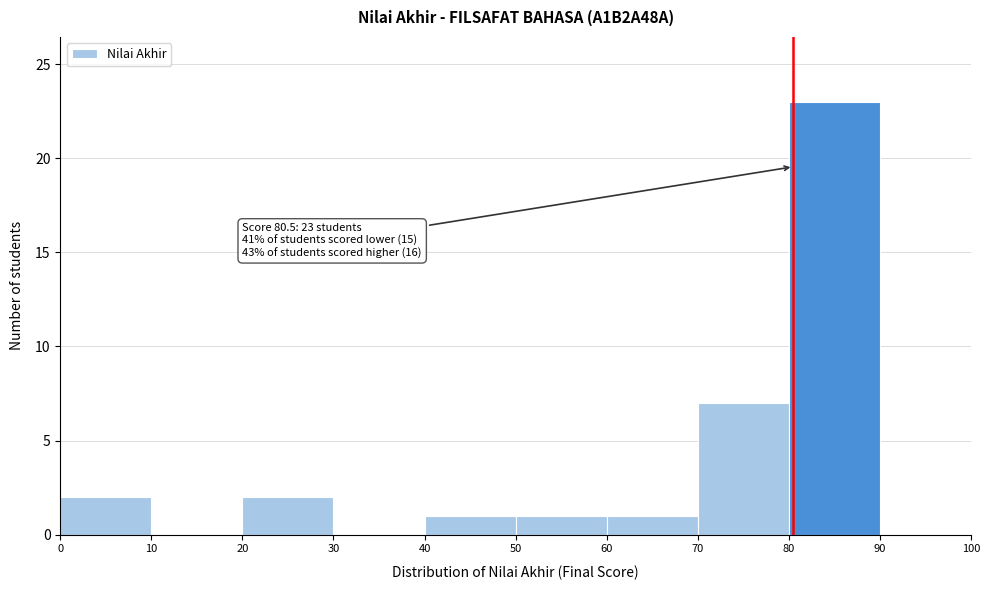

Which range on the x-axis has the tallest bar?

80 to 90